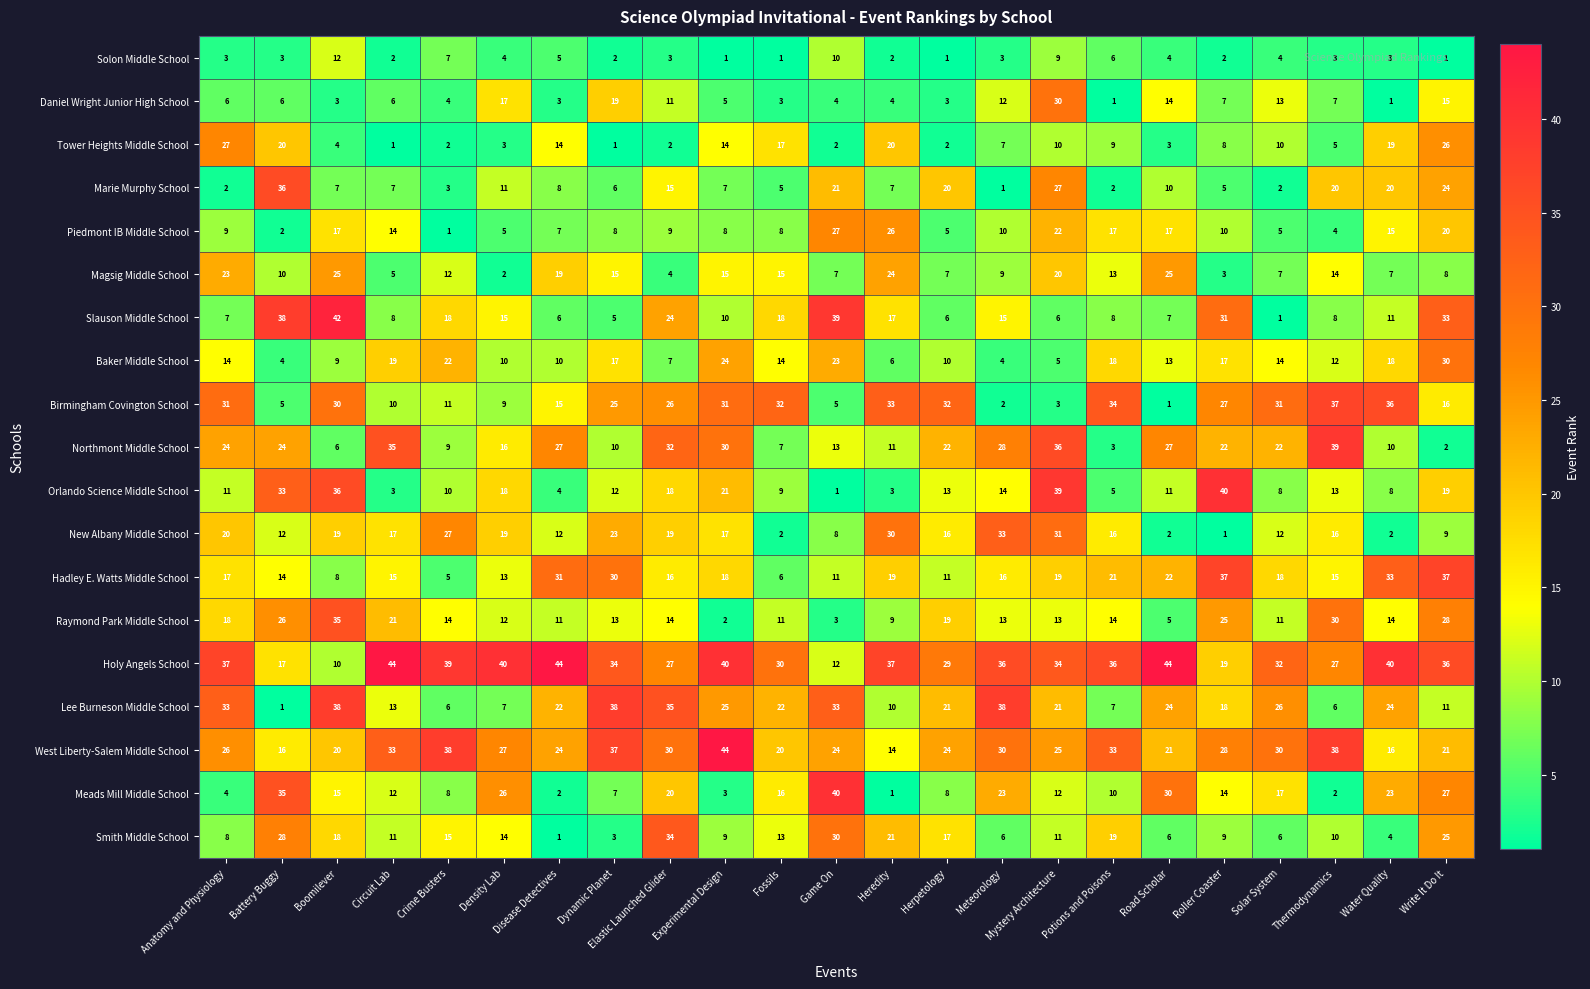

What is the difference between the maximum and minimum values in the Piedmont IB Middle School series?

26